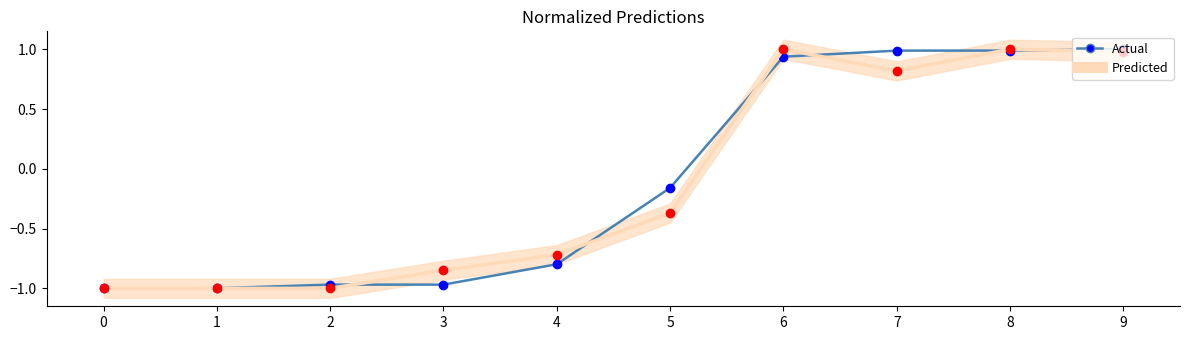

Reading left to right, list all the values displayed in this chart.

Actual: -1.0	-1.0	-1.0	-1.0	-0.8	-0.2	0.9	1.0	1.0	1.0
Predicted: -1.0	-1.0	-1.0	-0.8	-0.7	-0.4	1.0	0.8	1.0	1.0